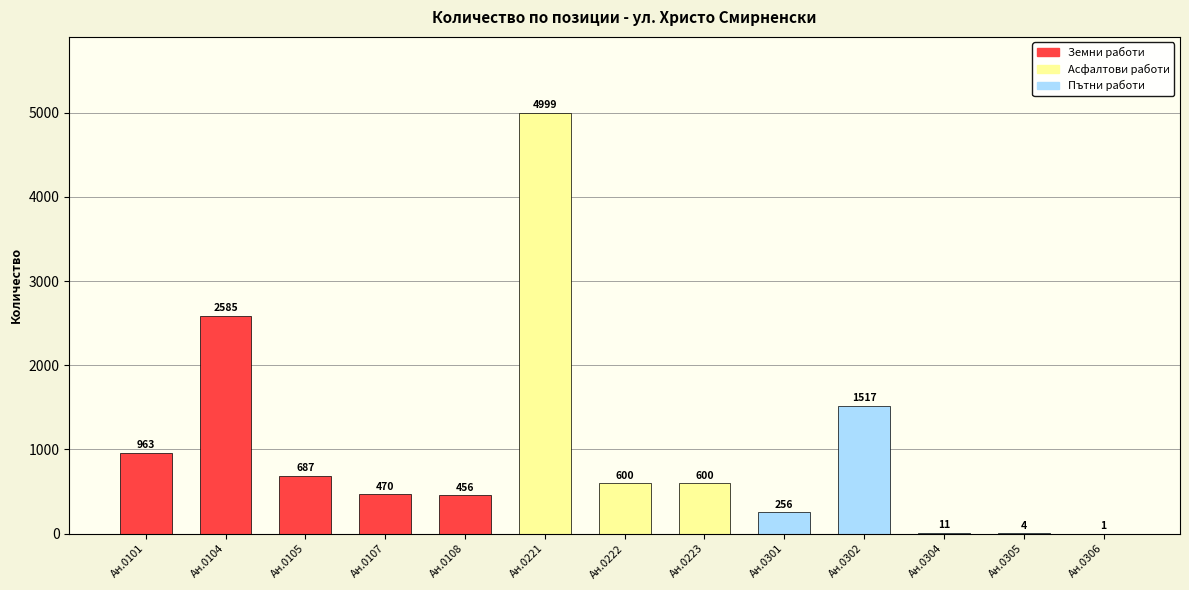

Is it true that the value at Ан.0222 is 600?

True